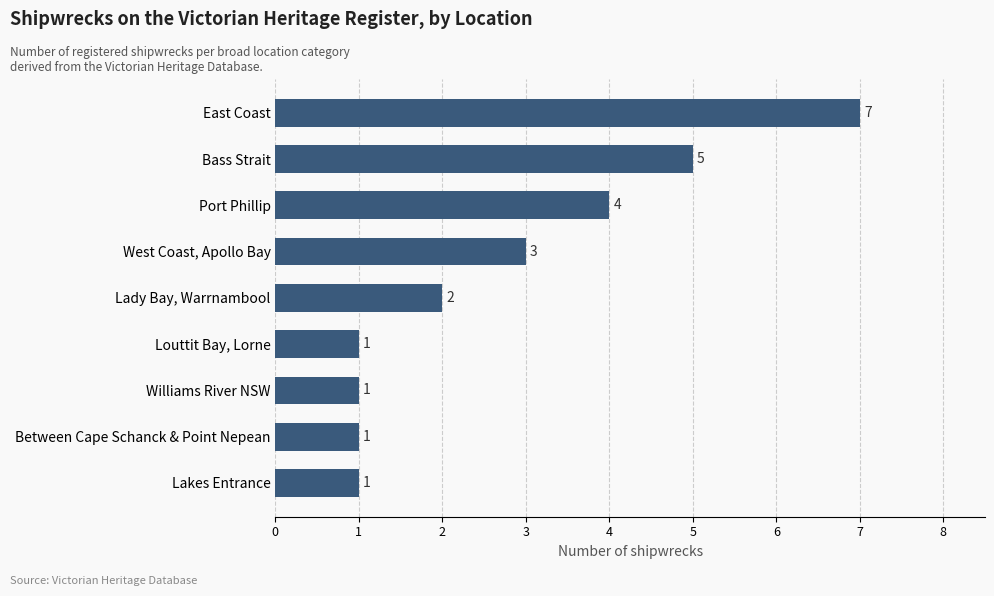

What is the difference between the second highest and second lowest values?

4